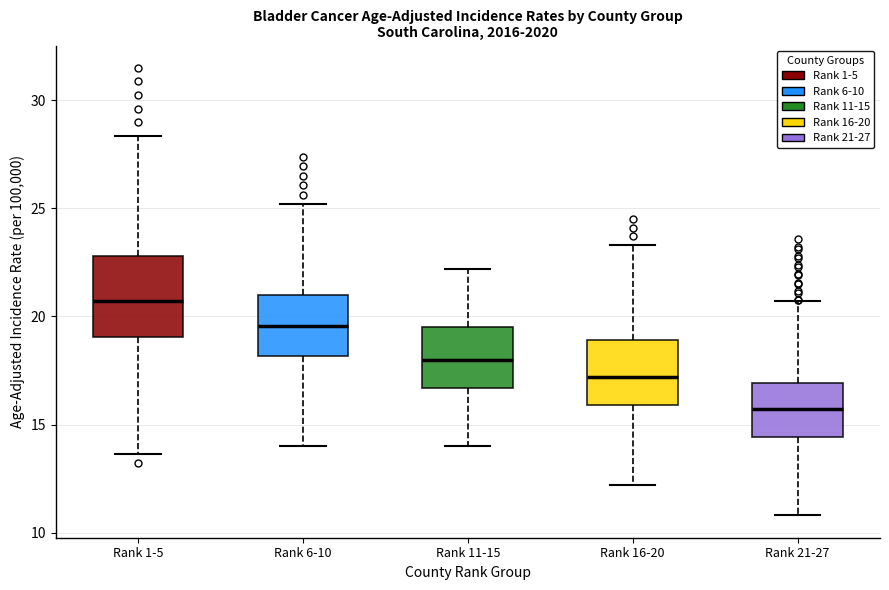

Reading left to right, transcribe this box plot: for each box, give where its median line is, the range the box spans, and where its two whiskers end, as read against the y-axis. The values are not printed on the chart, so give them approximately, as read against the axis.

Rank 1-5: median 20.5, box 19.0 to 23.0, whiskers 13.5 to 28.5
Rank 6-10: median 19.5, box 18.0 to 21.0, whiskers 14.0 to 25.0
Rank 11-15: median 18.0, box 16.5 to 19.5, whiskers 14.0 to 22.0
Rank 16-20: median 17.0, box 16.0 to 19.0, whiskers 12.0 to 23.5
Rank 21-27: median 15.5, box 14.5 to 17.0, whiskers 11.0 to 20.5